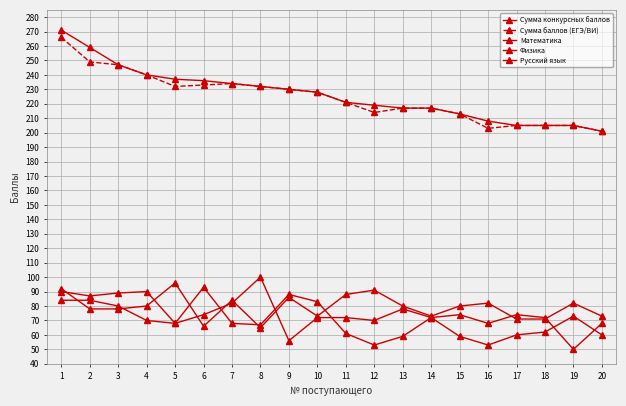

Where is Русский язык nearest to the value 80?

4